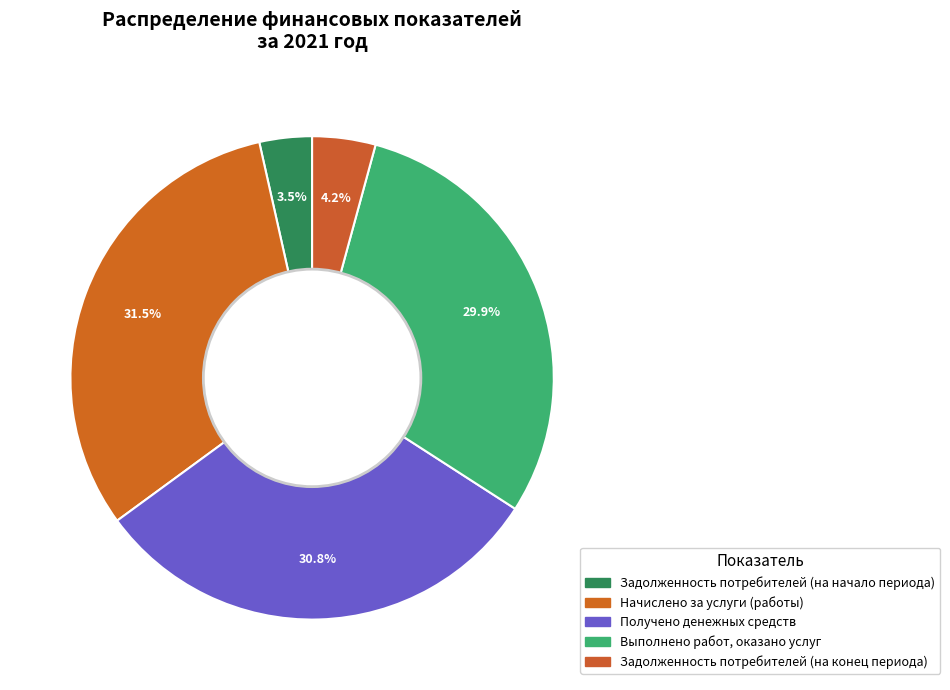

Count the number of slices in the pie.

5